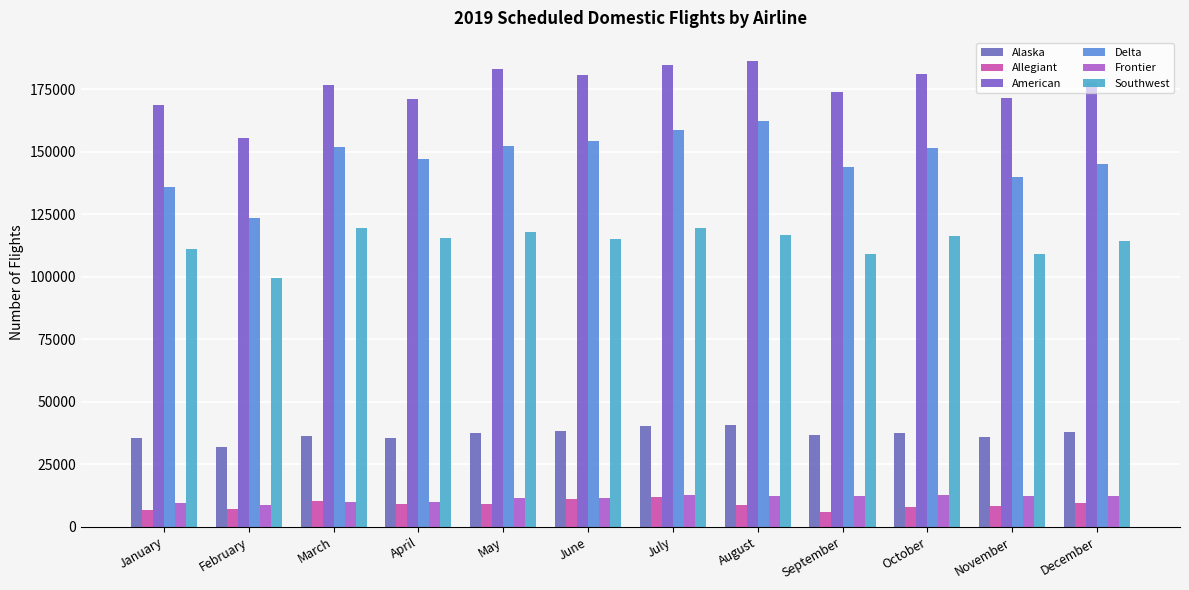

Reading right to left, extract all data points from this chart.

Alaska: 37735	35747	37643	36547	40538	40244	38270	37474	35590	36336	31911	35399
Allegiant: 9381	8140	7866	5726	8717	11786	11091	9021	9283	10260	7271	6763
American: 177350	171695	181077	173864	186252	184808	180658	182971	171291	176699	155611	168763
Delta: 145164	139753	151331	143790	162194	158870	154416	152126	147269	151995	123369	135756
Frontier: 12267	12227	12769	12200	12454	12535	11647	11383	9819	9845	8750	9647
Southwest: 114442	109266	116465	109217	116526	119342	115213	117849	115401	119413	99500	111312